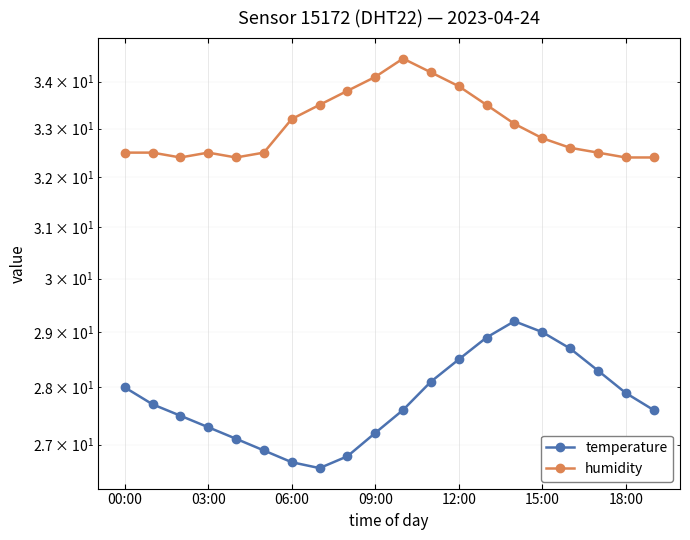

What is the average value of the temperature series?

27.8